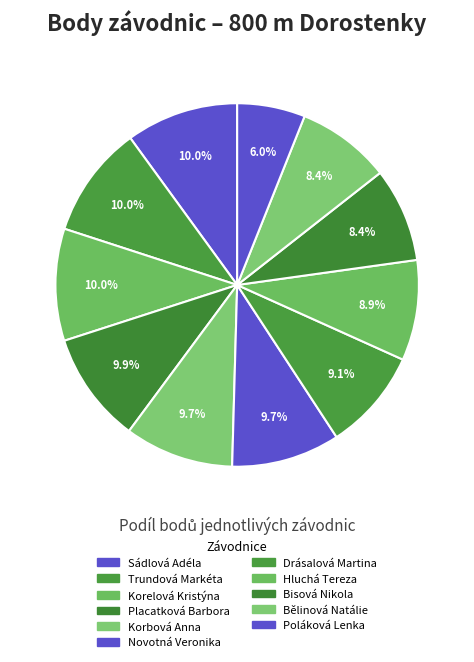

How many slices are in this pie chart?

11